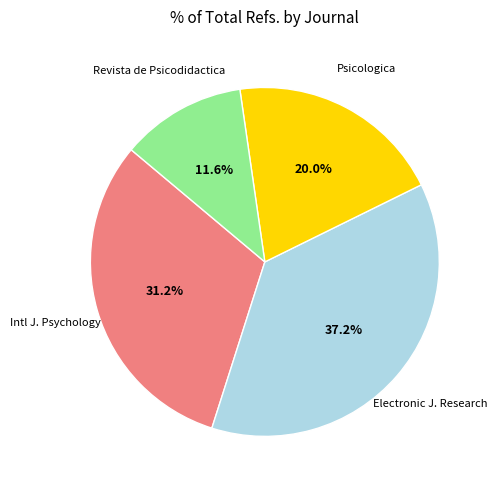

Is there any slice that represents more than half of the pie?

No